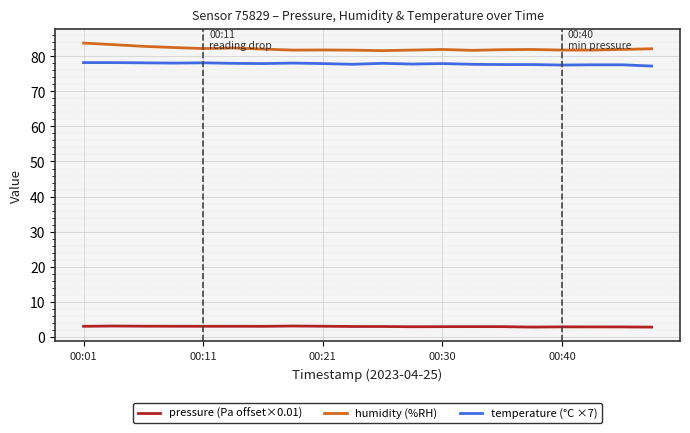

True or false: pressure (Pa offset×0.01) and humidity (%RH) cross at least once.

False